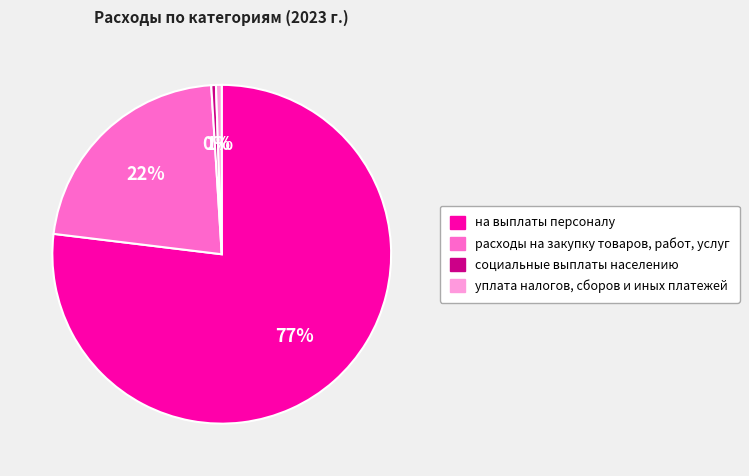

How many slices are in this pie chart?

4